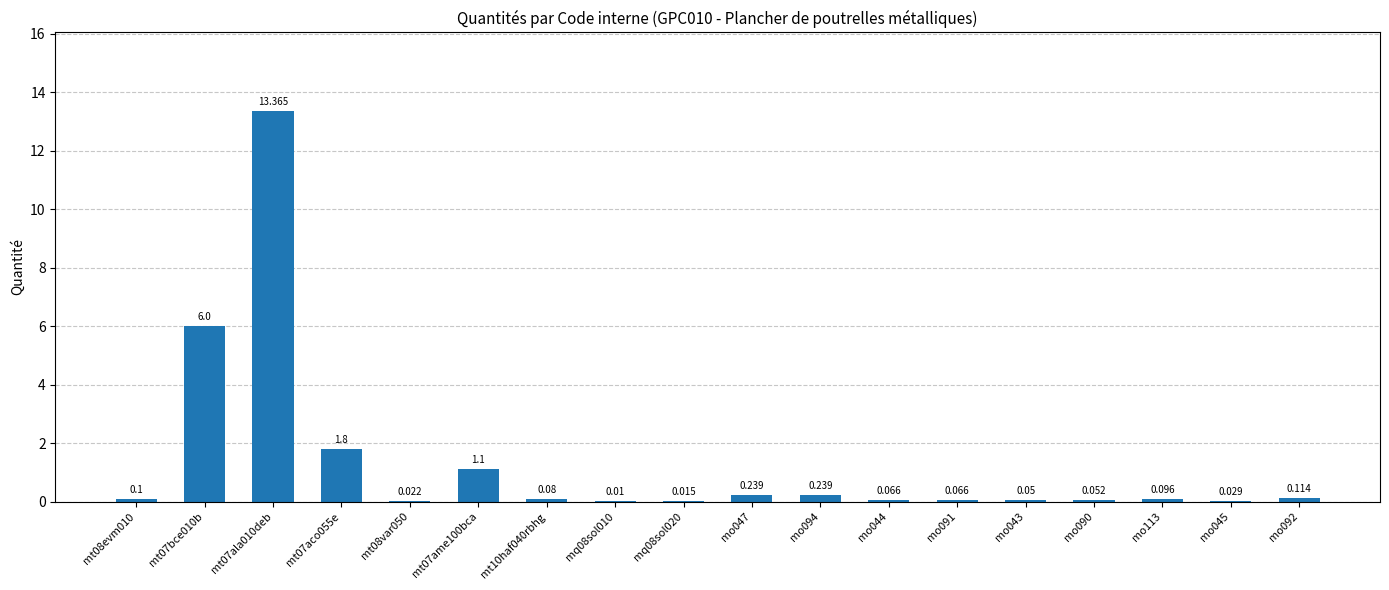

How many series are shown in this chart?

1